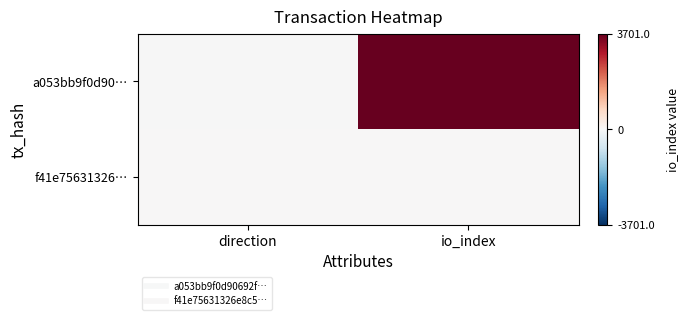

What is the total value across all series at io_index?

3703